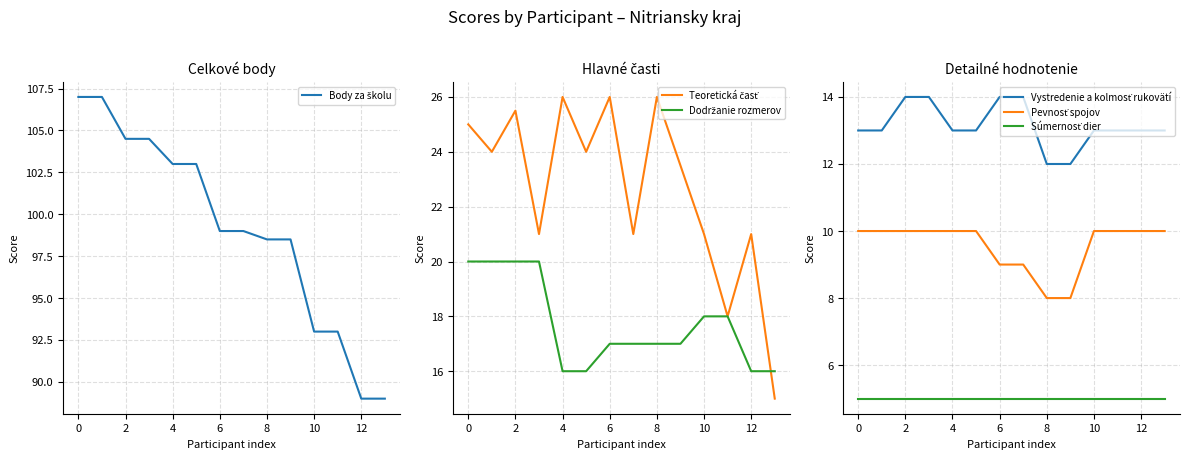

What is the difference between the highest and lowest values at 12?

94.0